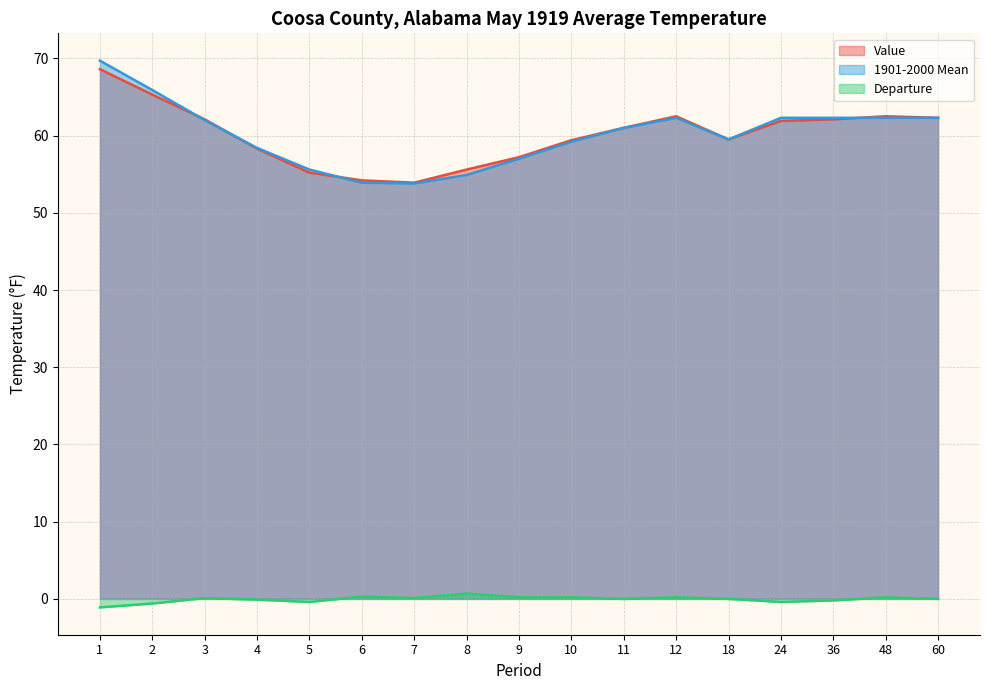

What is the maximum value shown in the chart?

69.7